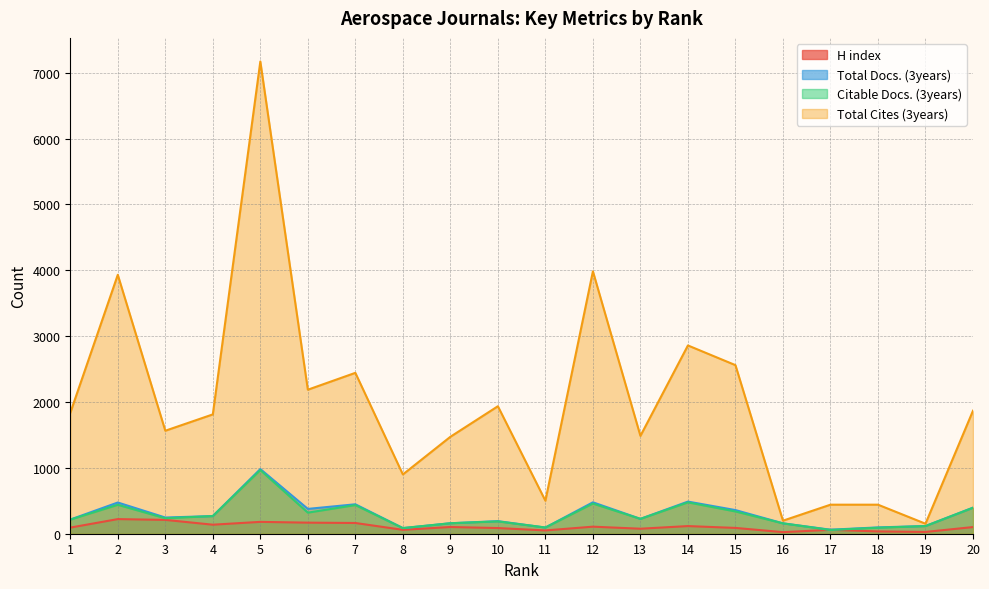

How many lines are shown in the chart?

4